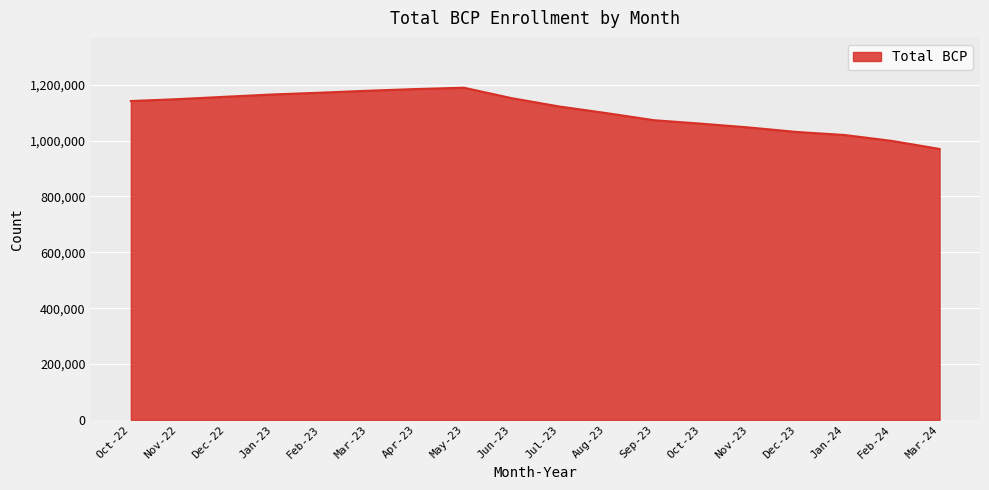

What value does the data have at Jan-23, to the nearest 100?

1165400